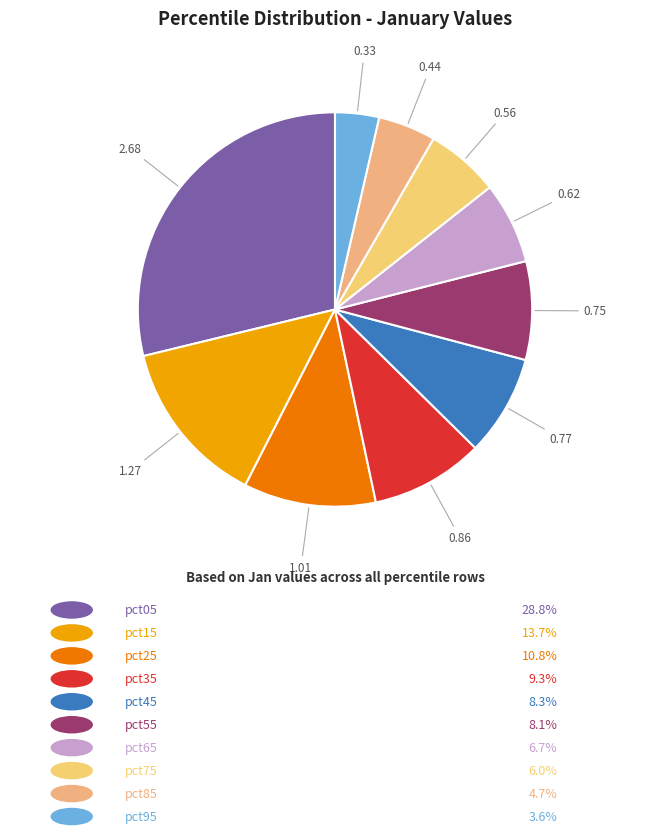

Rank the categories by value from highest to lowest.

pct05, pct15, pct25, pct35, pct45, pct55, pct65, pct75, pct85, pct95